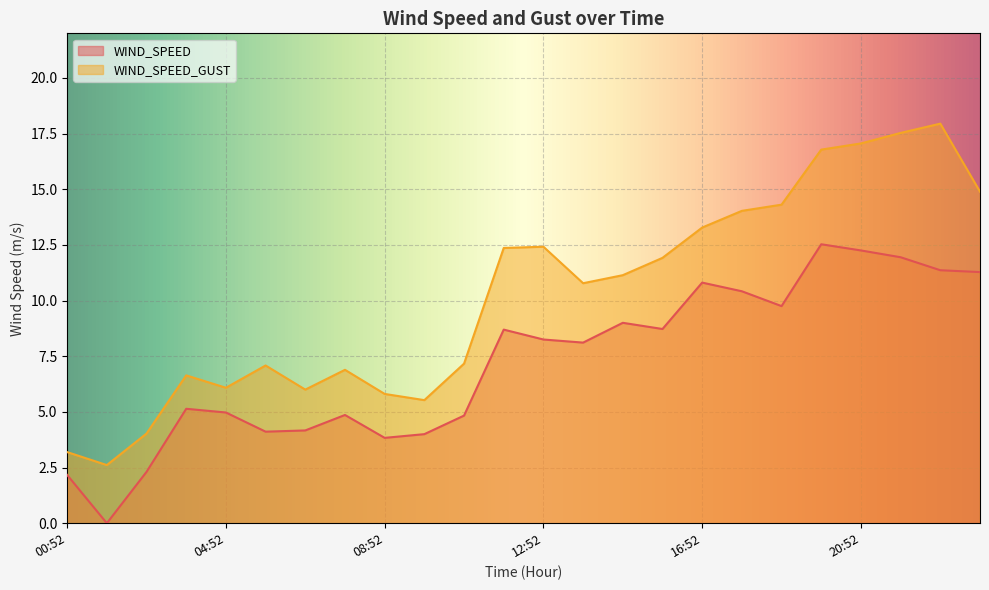

What are all the series names shown in the legend?

WIND_SPEED, WIND_SPEED_GUST